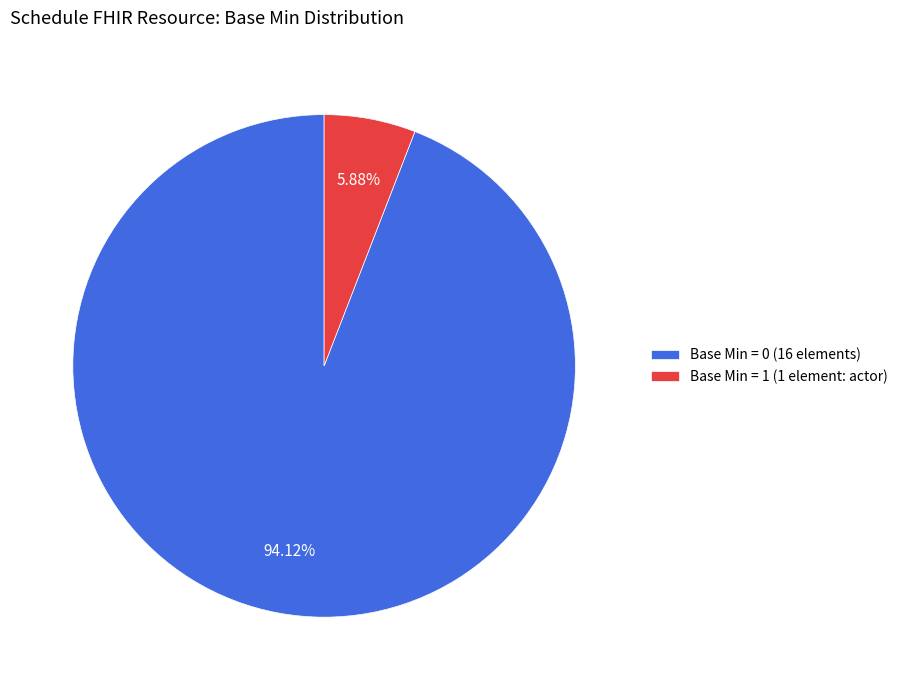

Is there any slice that represents more than half of the pie?

Yes